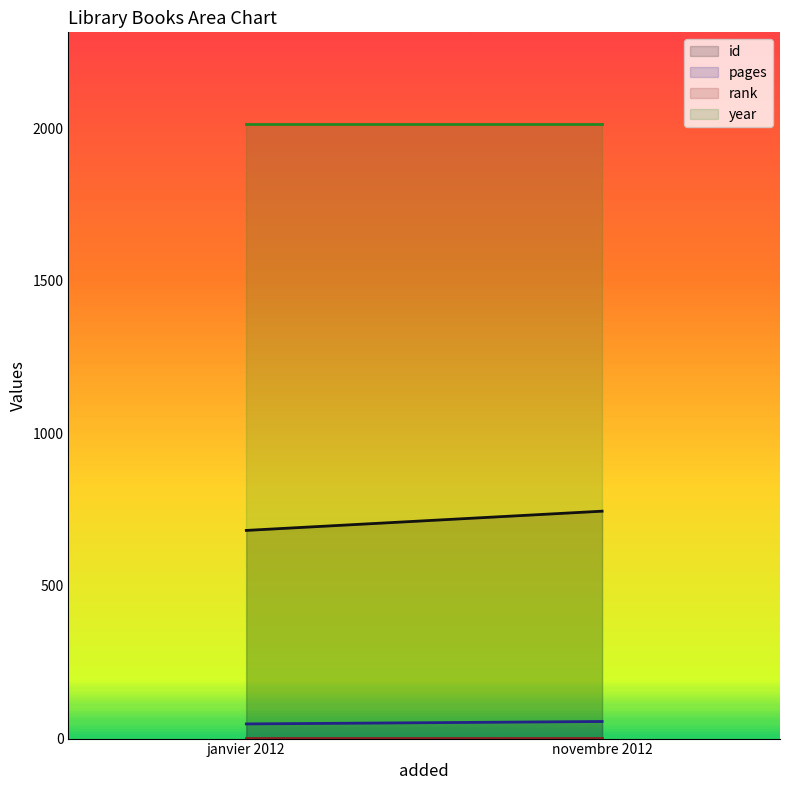

The year series shows 1184 at novembre 2012. True or false?

False